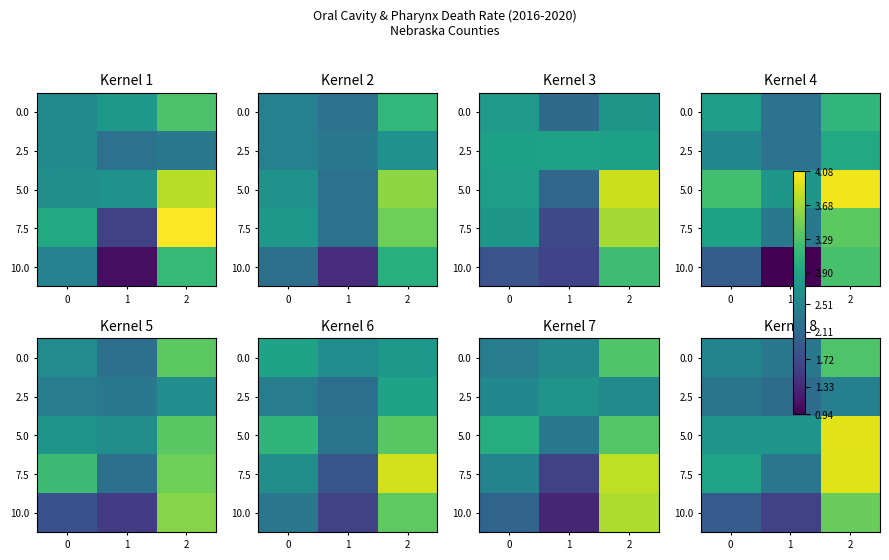

What is the difference between the maximum and minimum values in the 5.0 series?

1.2